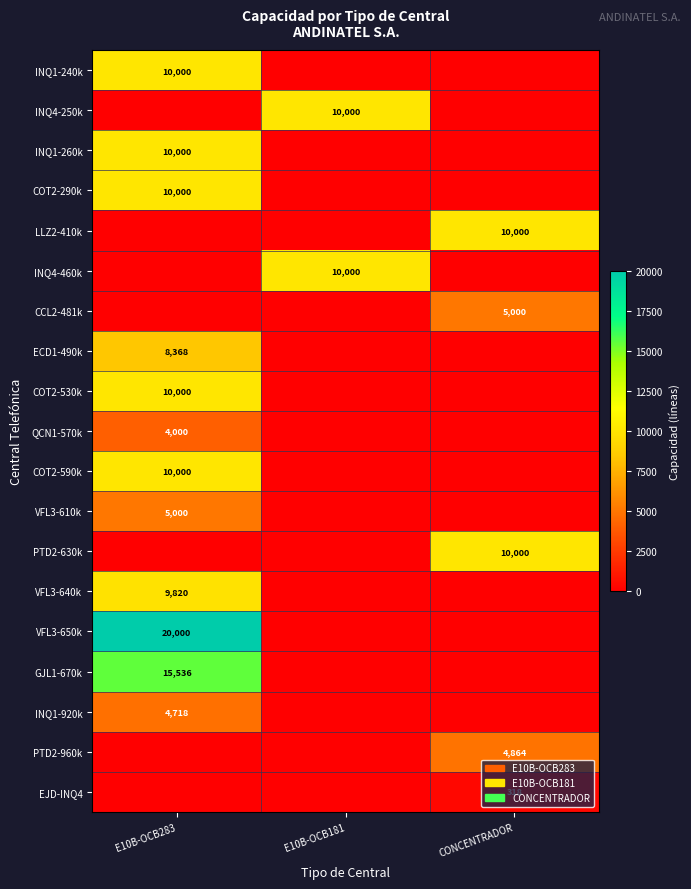

Is it true that CCL2-481k equals 8073 at CONCENTRADOR?

False